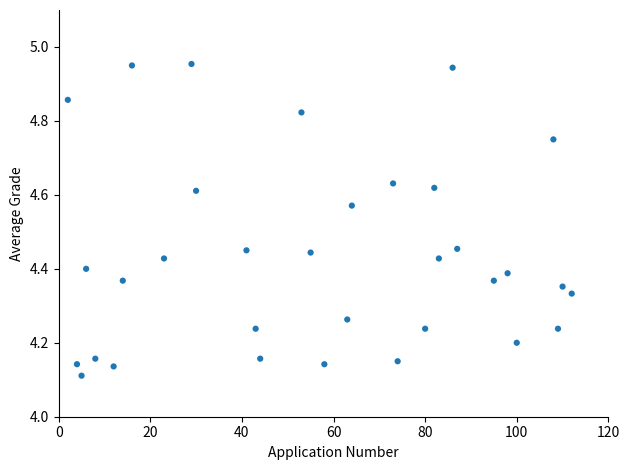

What is the range of X values (max minus min)?

110.0